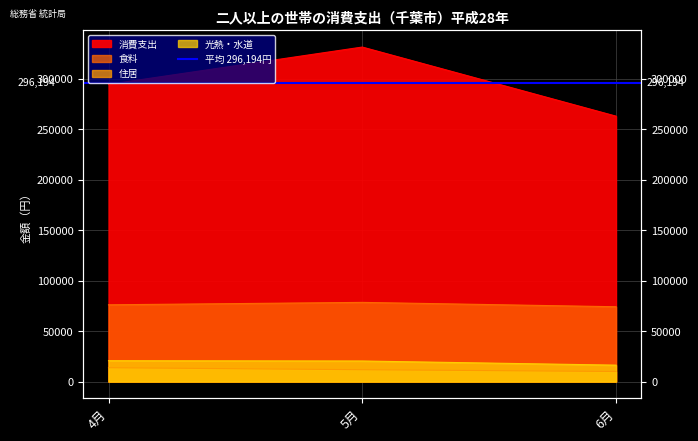

What is the approximate value of 食料 at 4月, to the nearest 100?

76000